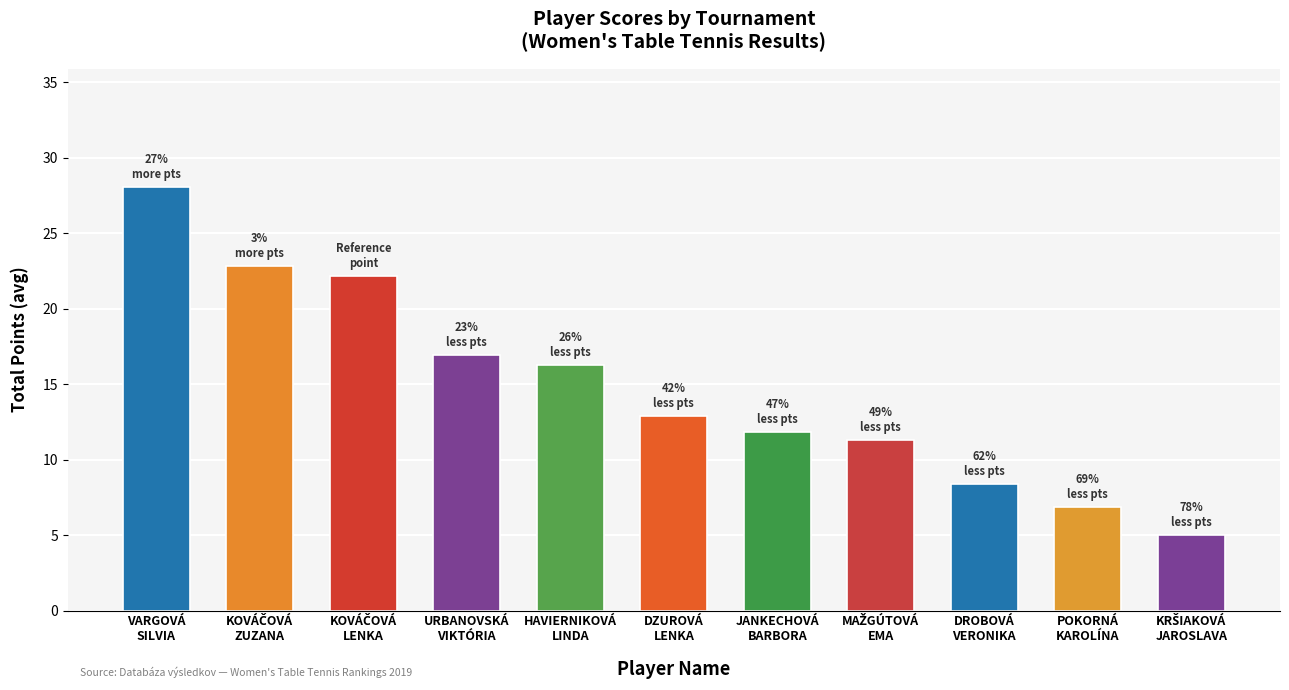

What is the minimum value shown in the chart?

5.0